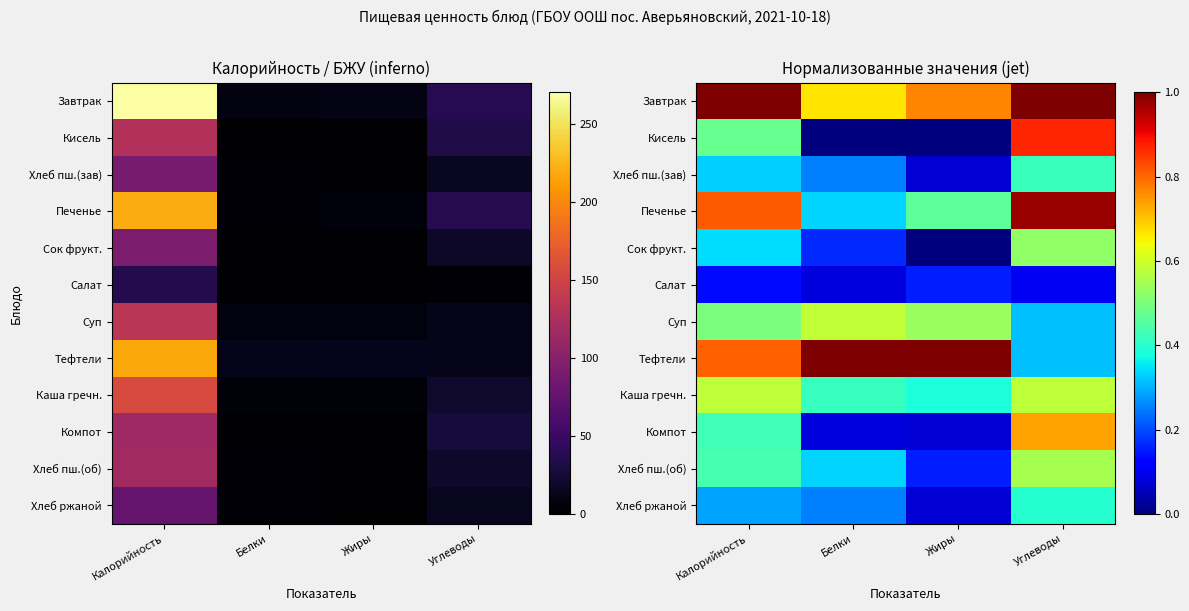

Which series has the largest total across all categories?

Завтрак